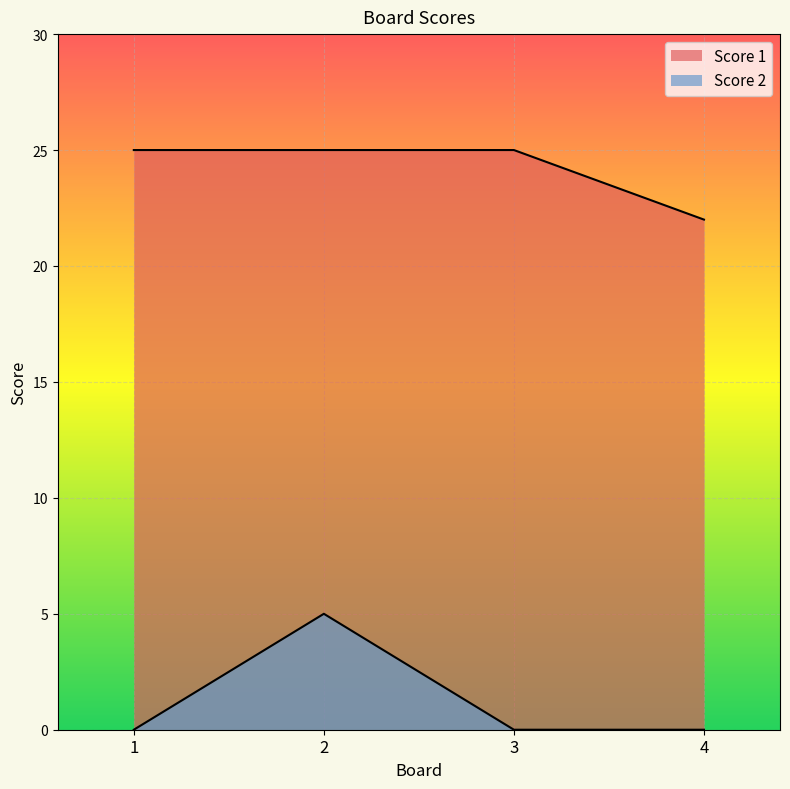

How many distinct data groups are displayed?

2